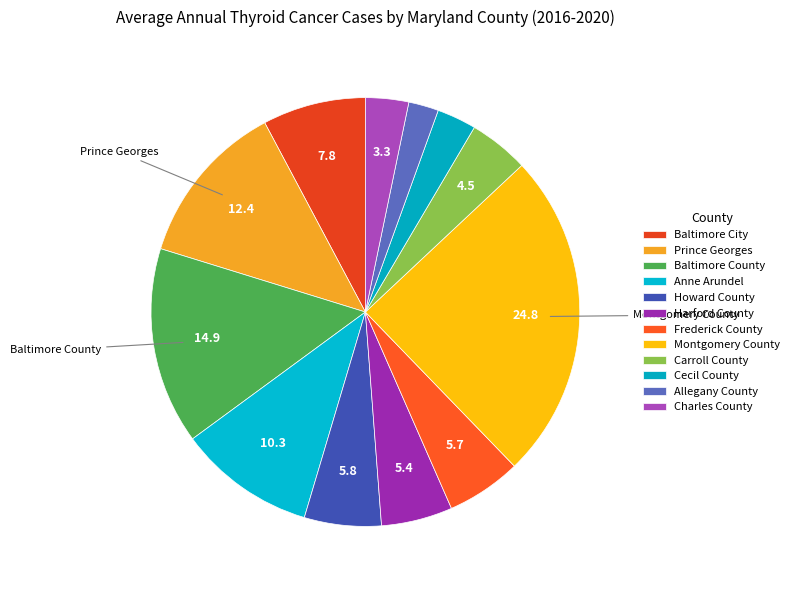

Is the sum of Anne Arundel and Baltimore County greater than half?

No